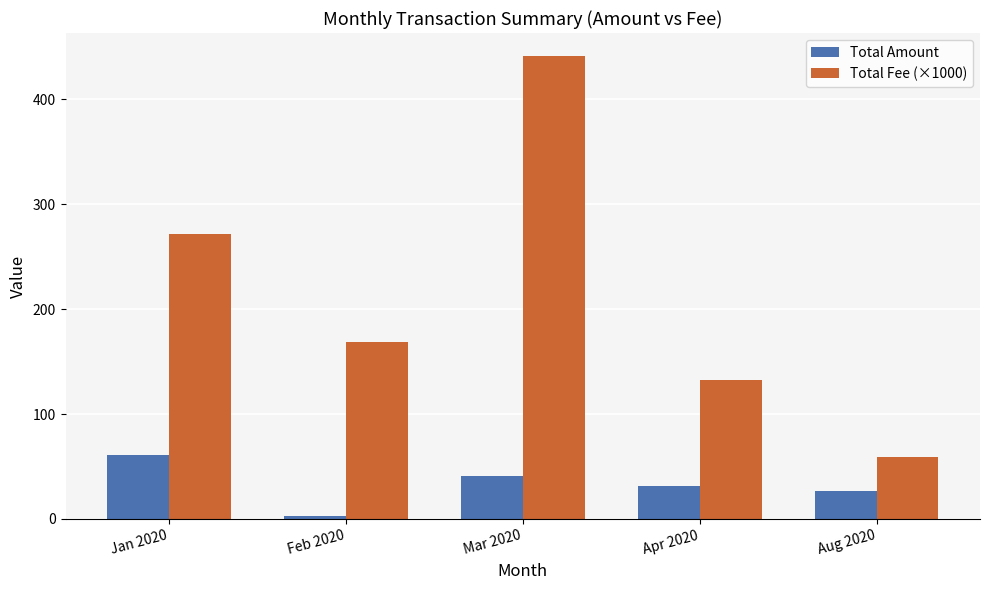

Are the bars horizontal?

No